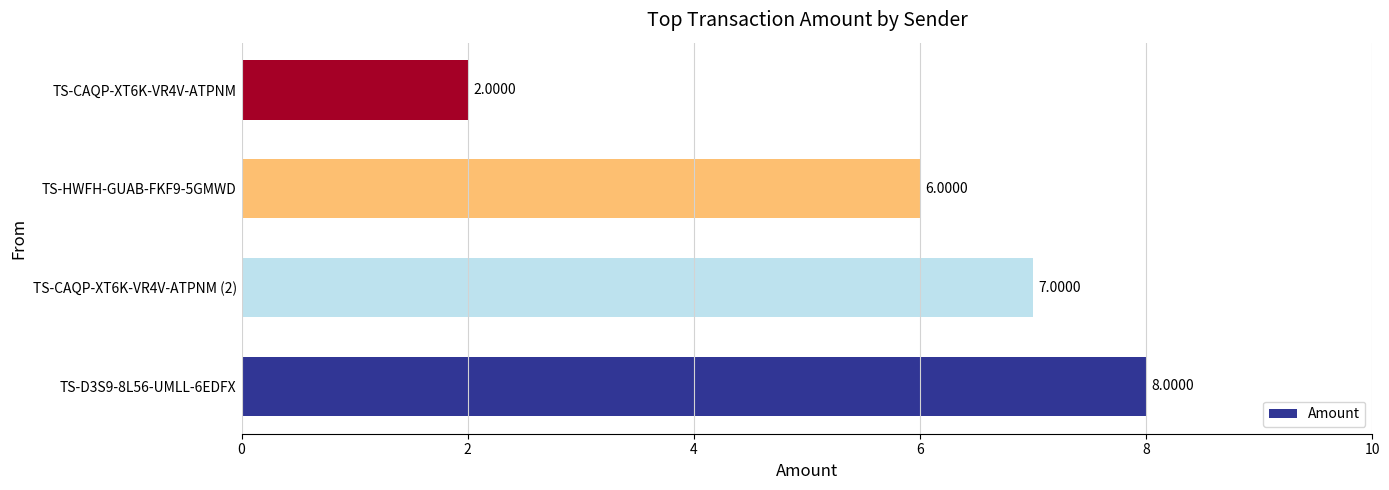

Rank the categories by value from lowest to highest.

TS-CAQP-XT6K-VR4V-ATPNM, TS-HWFH-GUAB-FKF9-5GMWD, TS-CAQP-XT6K-VR4V-ATPNM (2), TS-D3S9-8L56-UMLL-6EDFX